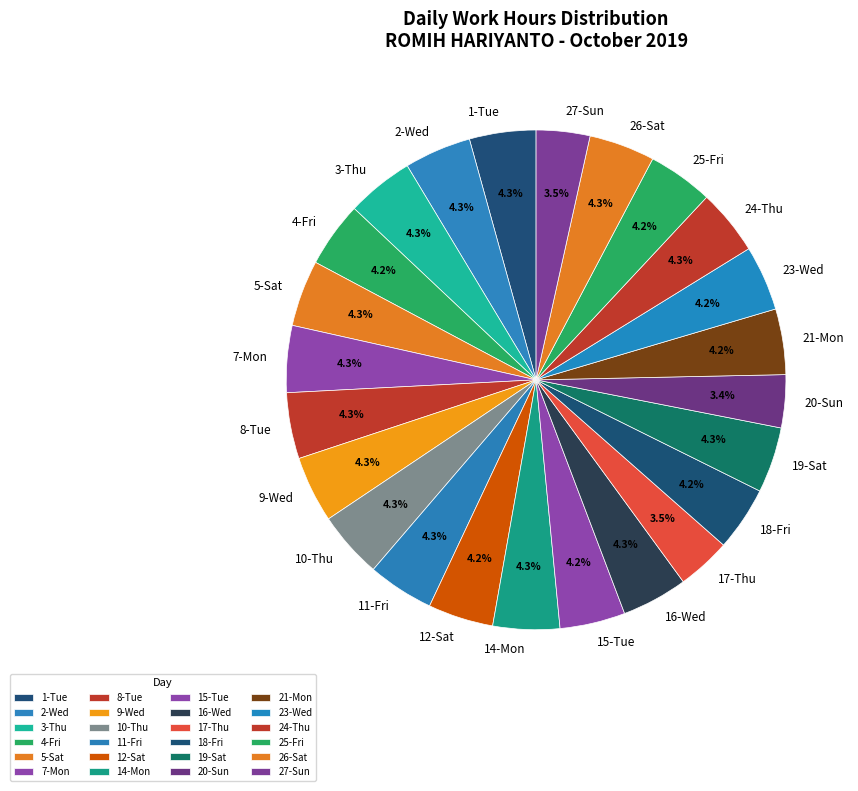

Is there a majority slice in this chart?

No